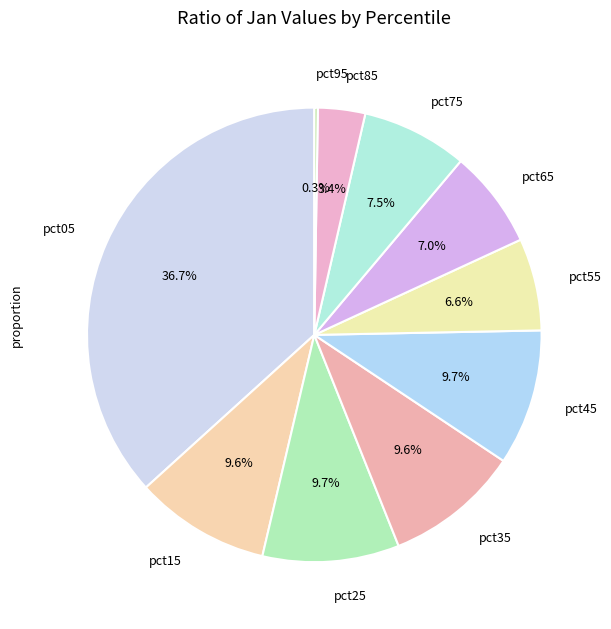

To the nearest percent, what portion does pct35 represent?

10%